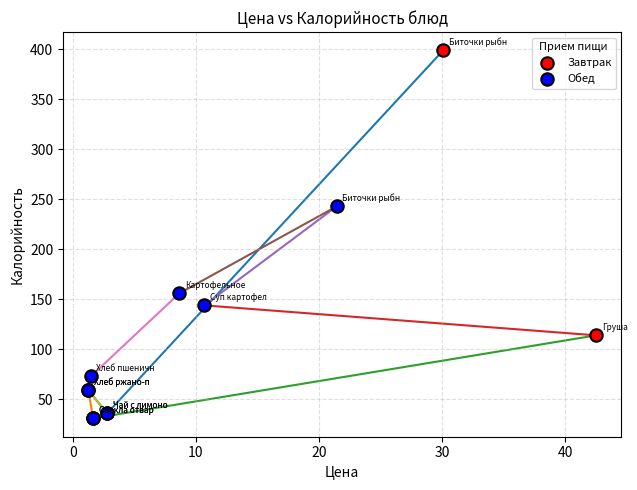

Which series has the largest Y range (max minus min)?

Завтрак